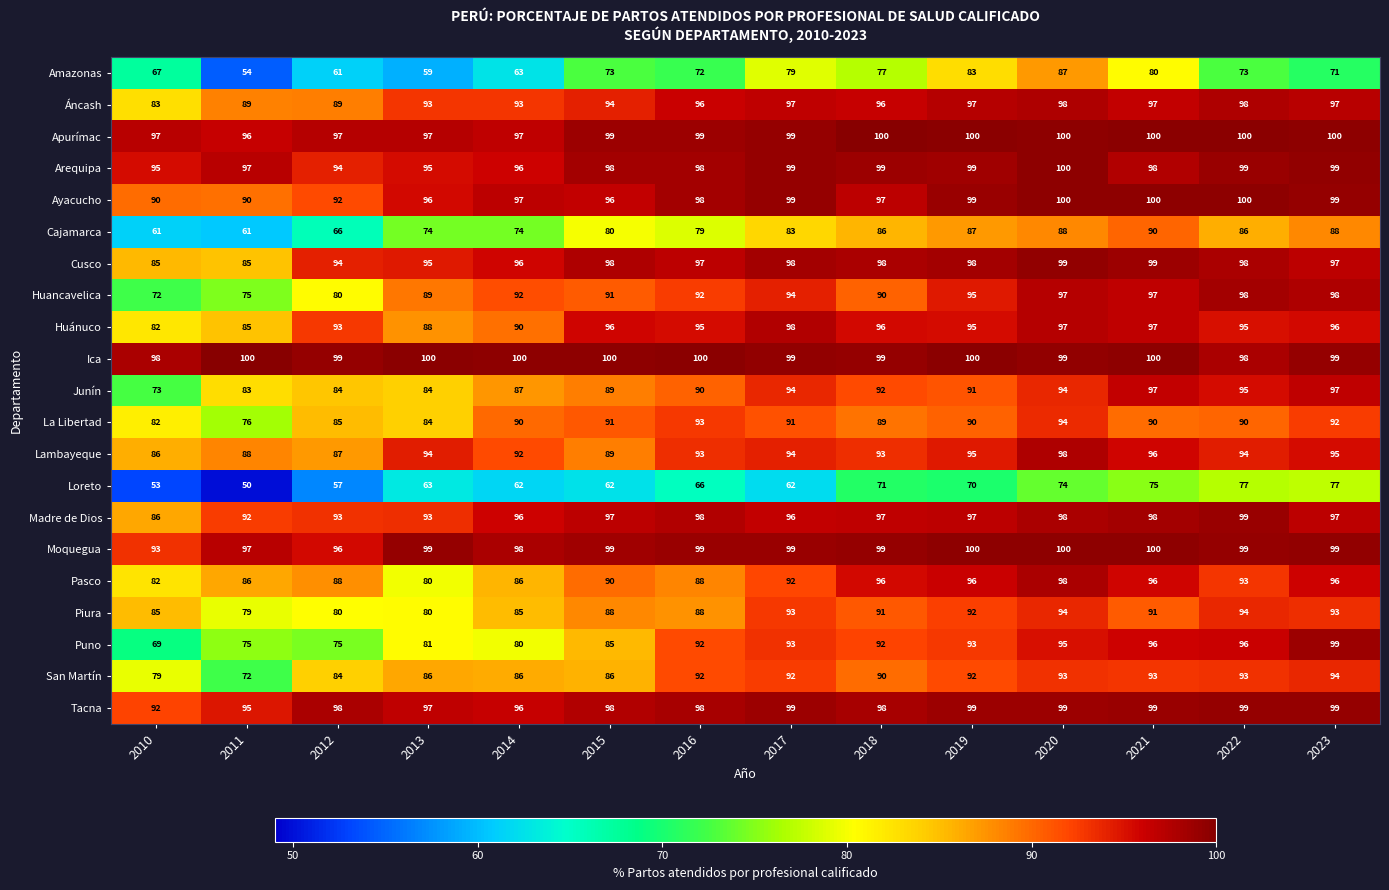

True or false: Ica has a value of 98 at 2022.

True